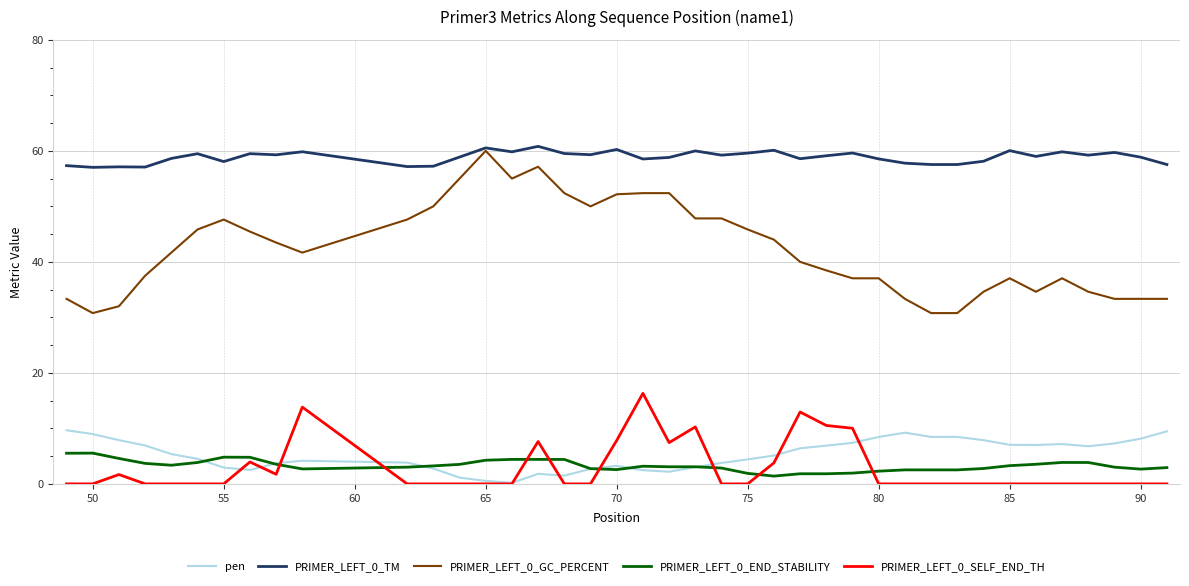

True or false: PRIMER_LEFT_0_GC_PERCENT and PRIMER_LEFT_0_END_STABILITY cross at least once.

False